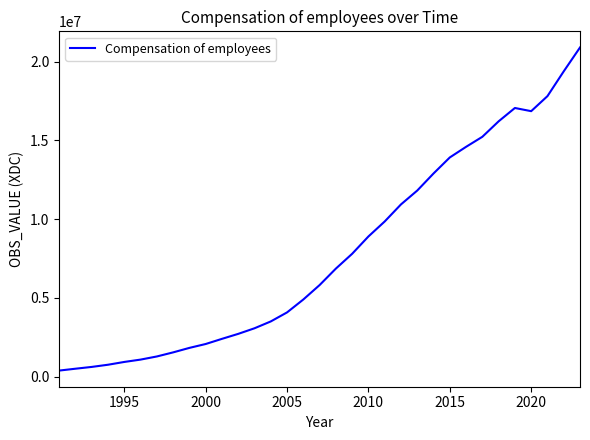

What is the difference between the maximum and minimum values?

20513652